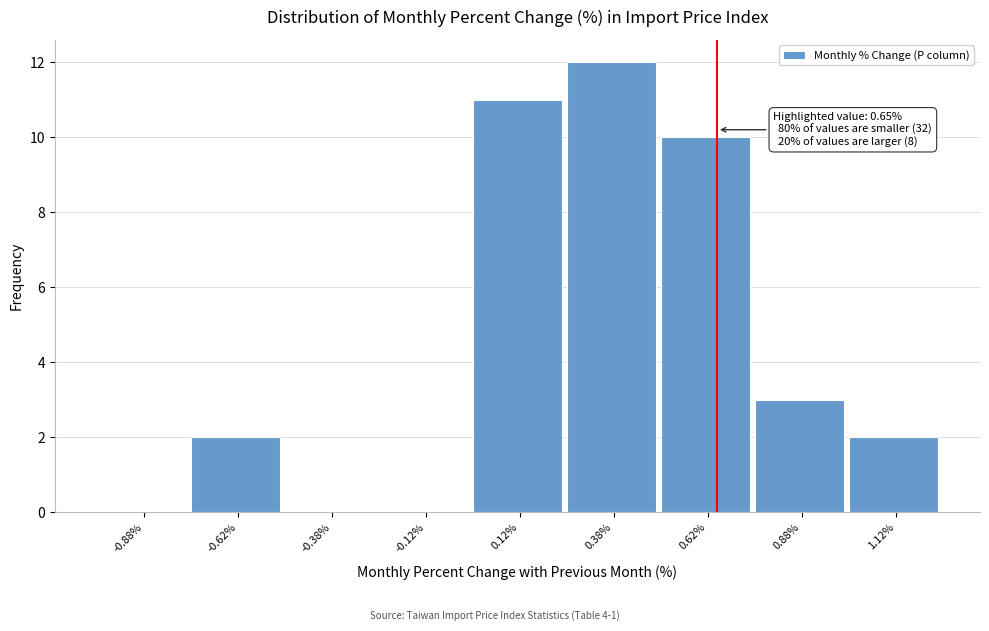

Which range on the x-axis has the tallest bar?

0.25 to 0.50